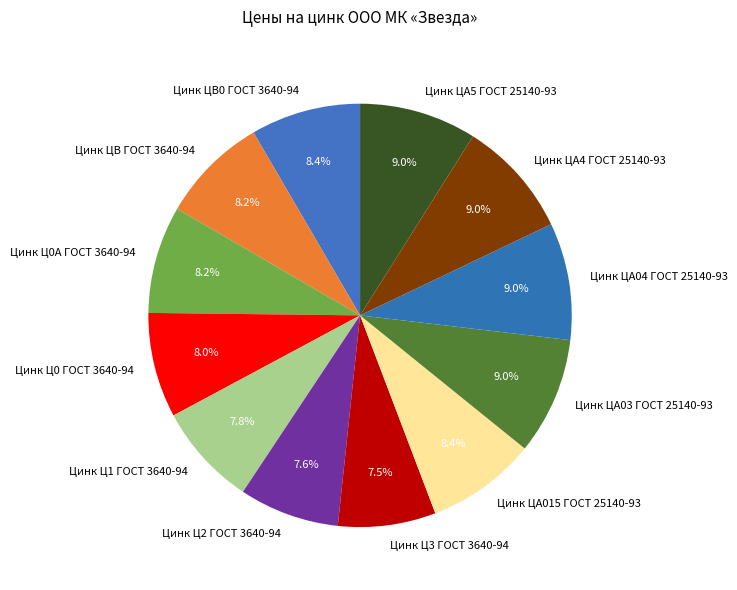

What percentage is NOT represented by Цинк ЦВ0 ГОСТ 3640-94?

91.6%